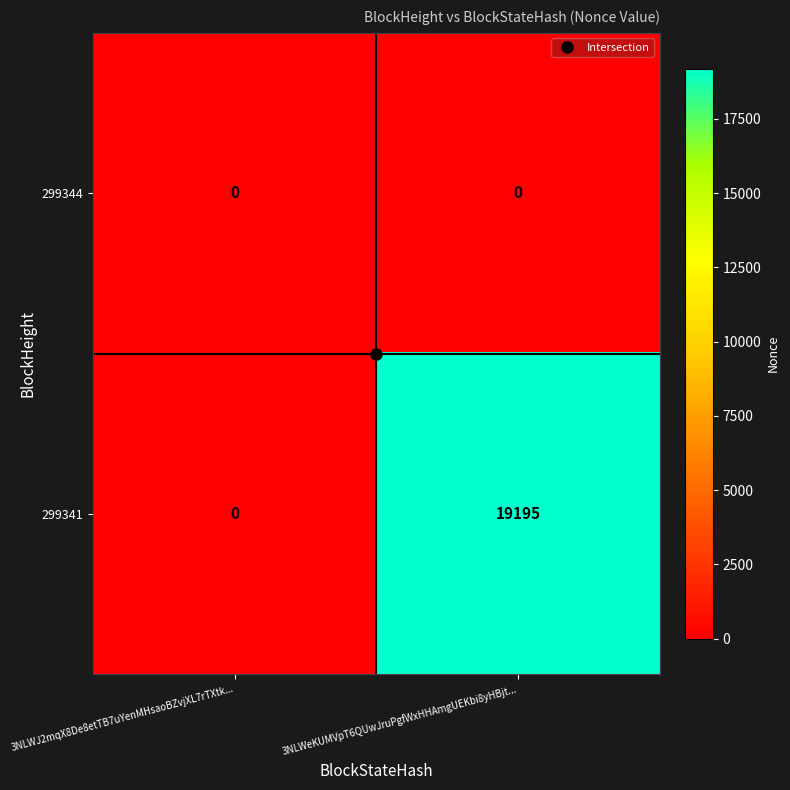

How many distinct data groups are displayed?

2